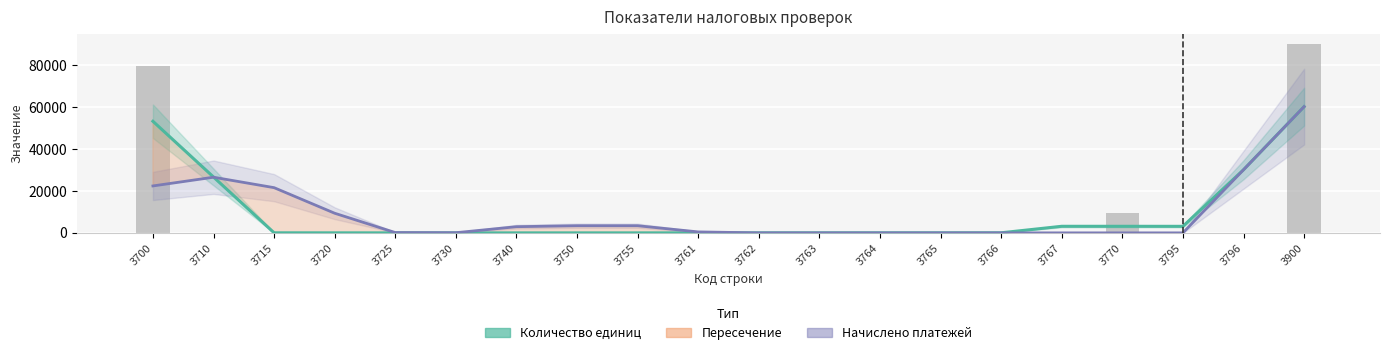

How many values in the Начислено платежей (тренд) series are below 463?

10